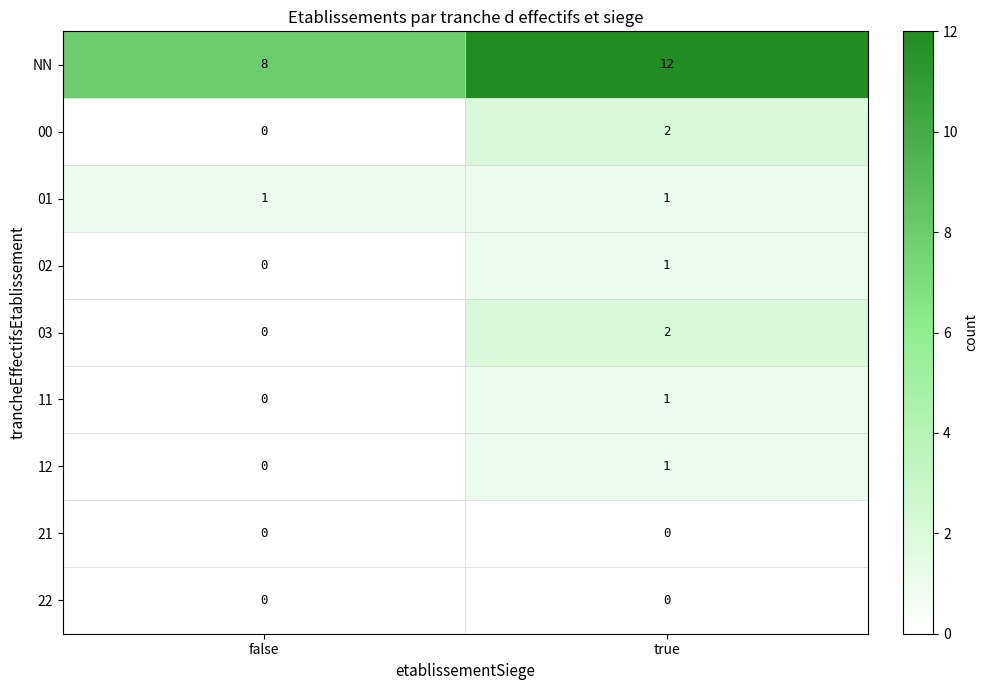

Reading right to left, list all the values displayed in this chart.

NN: true=12	false=8
00: true=2	false=0
01: true=1	false=1
02: true=1	false=0
03: true=2	false=0
11: true=1	false=0
12: true=1	false=0
21: true=0	false=0
22: true=0	false=0